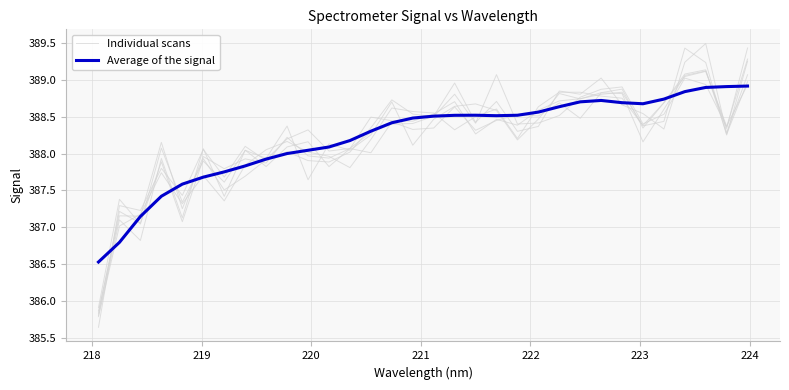

What are all the series names shown in the legend?

Individual scans, Average of the signal